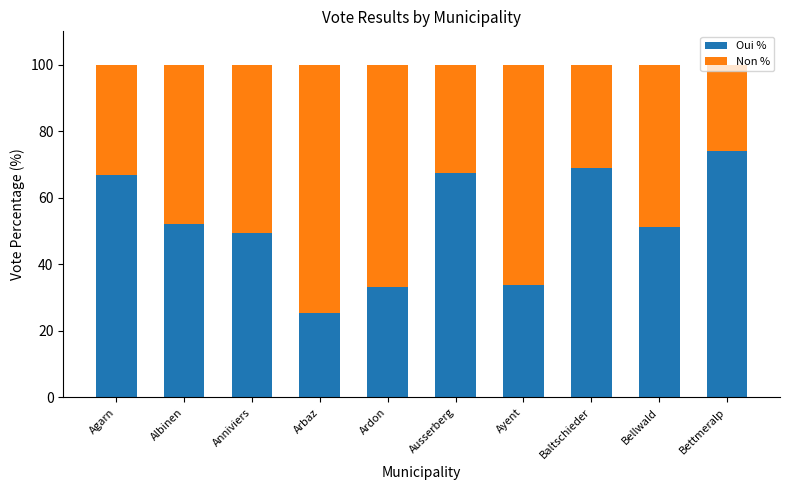

What is the difference between the second highest and minimum values in the Oui % series?

43.4